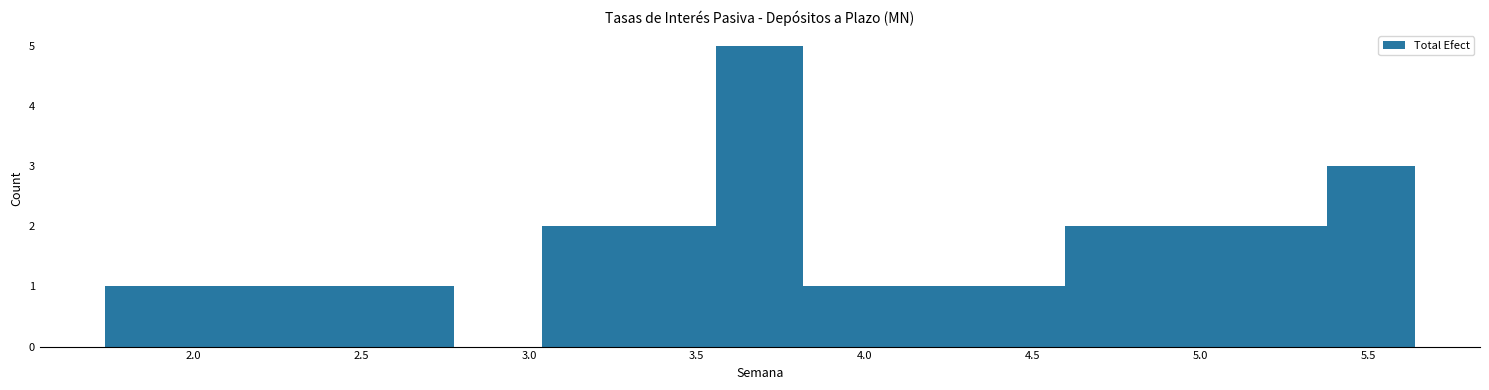

What is the height of the bar covering 2.50 to 2.80 on the x-axis? Neither the bar edges nor the heights are printed on the chart, so give them approximately, as read against the axes.

1